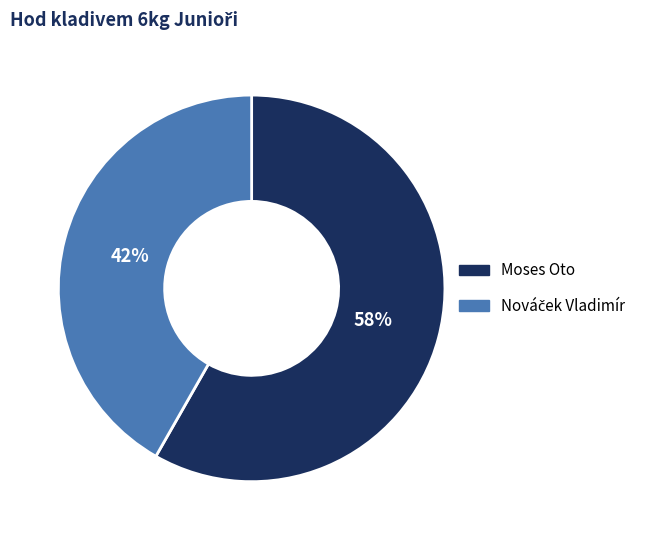

Is there a majority slice in this chart?

Yes